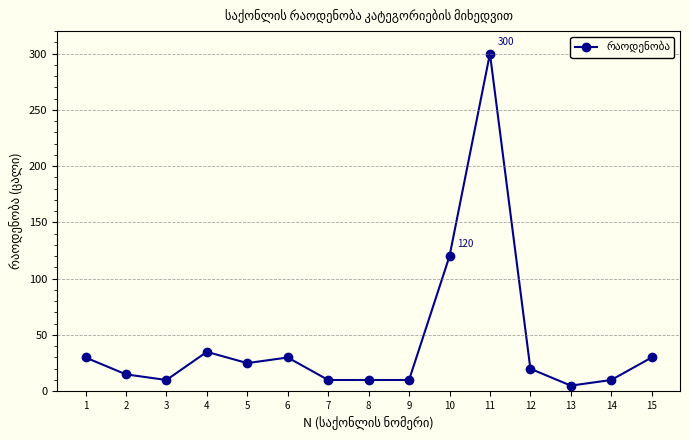

Where is the first local minimum?

3